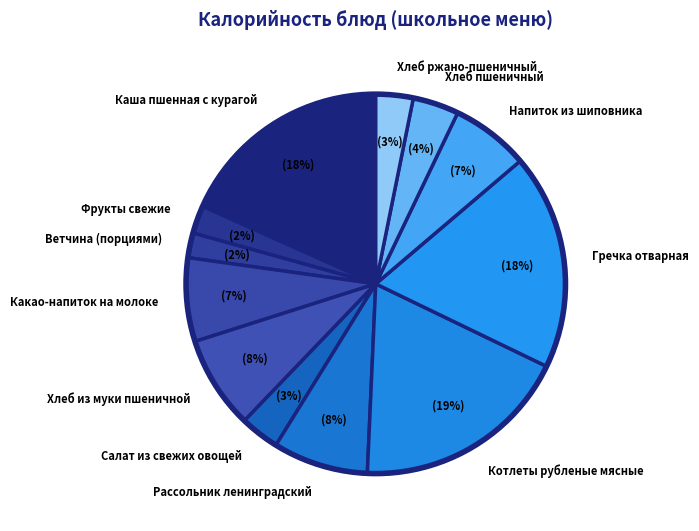

To the nearest percent, what is the combined percentage of Хлеб из муки пшеничной and Хлеб пшеничный?

12%